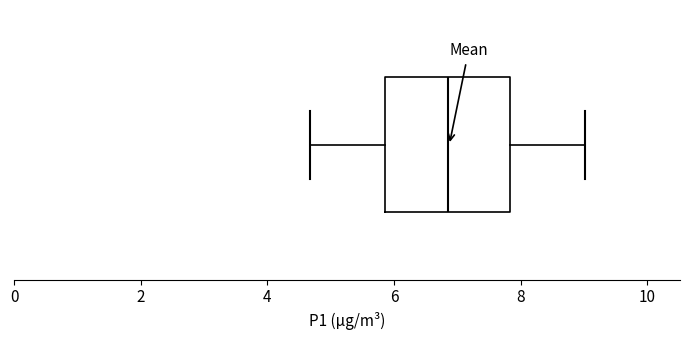

Read this box plot against the x-axis: the position of the median line, the range covered by the box, and the ends of both whiskers. The values are not printed on the chart, so give them approximately, as read against the axis.

median 6.8, box 5.8 to 7.8, whiskers 4.6 to 9.0